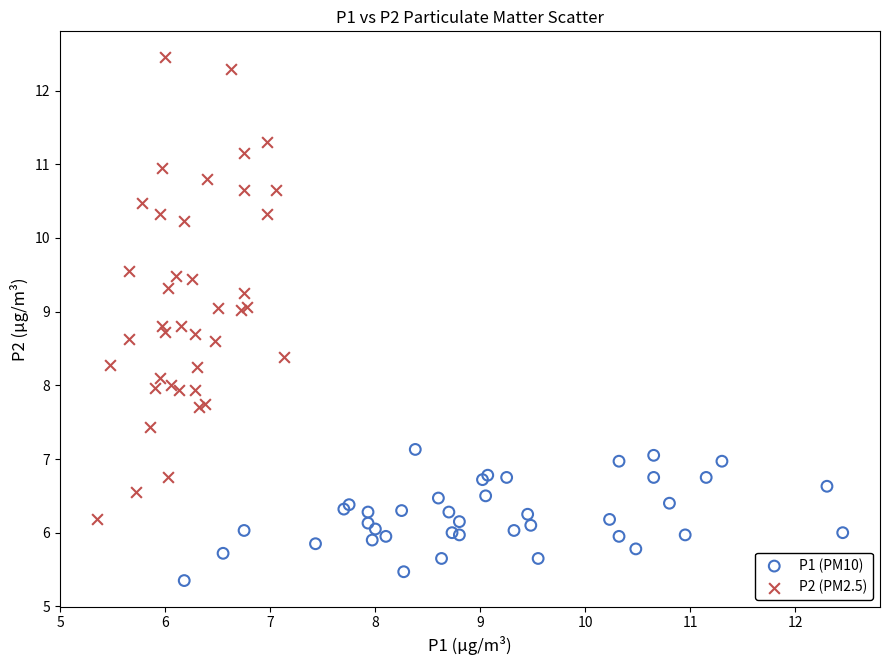

Which series has the largest Y range (max minus min)?

P2 (PM2.5)